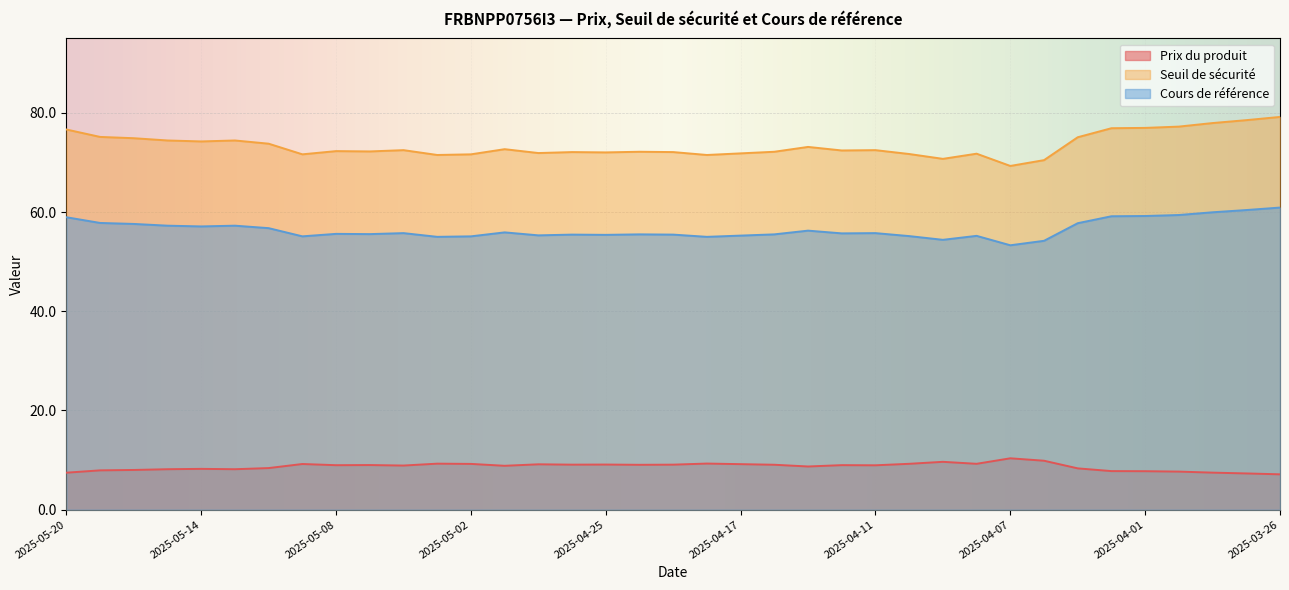

True or false: Cours de référence has more than 1 interior local peaks.

True